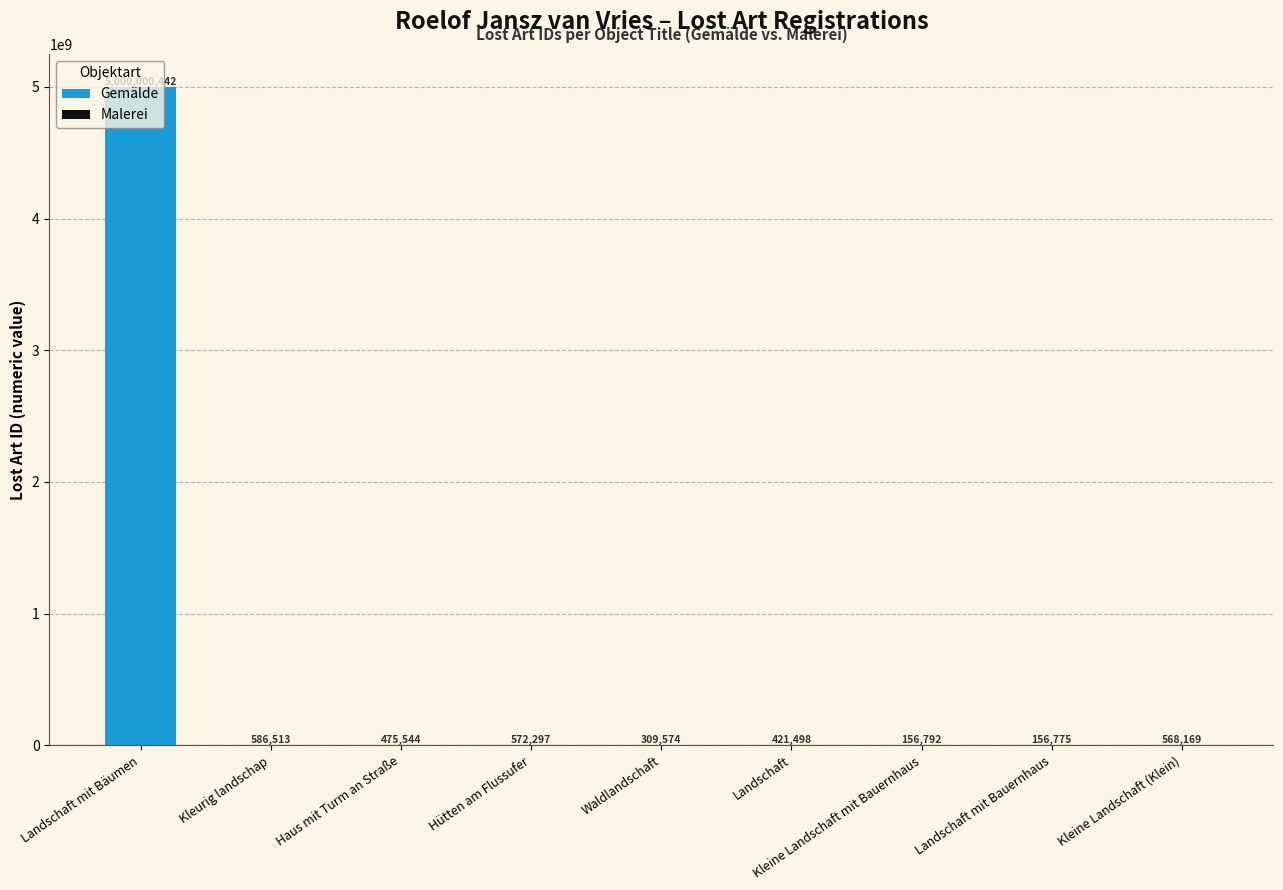

What is the value of the 3rd bar from the left?

475544